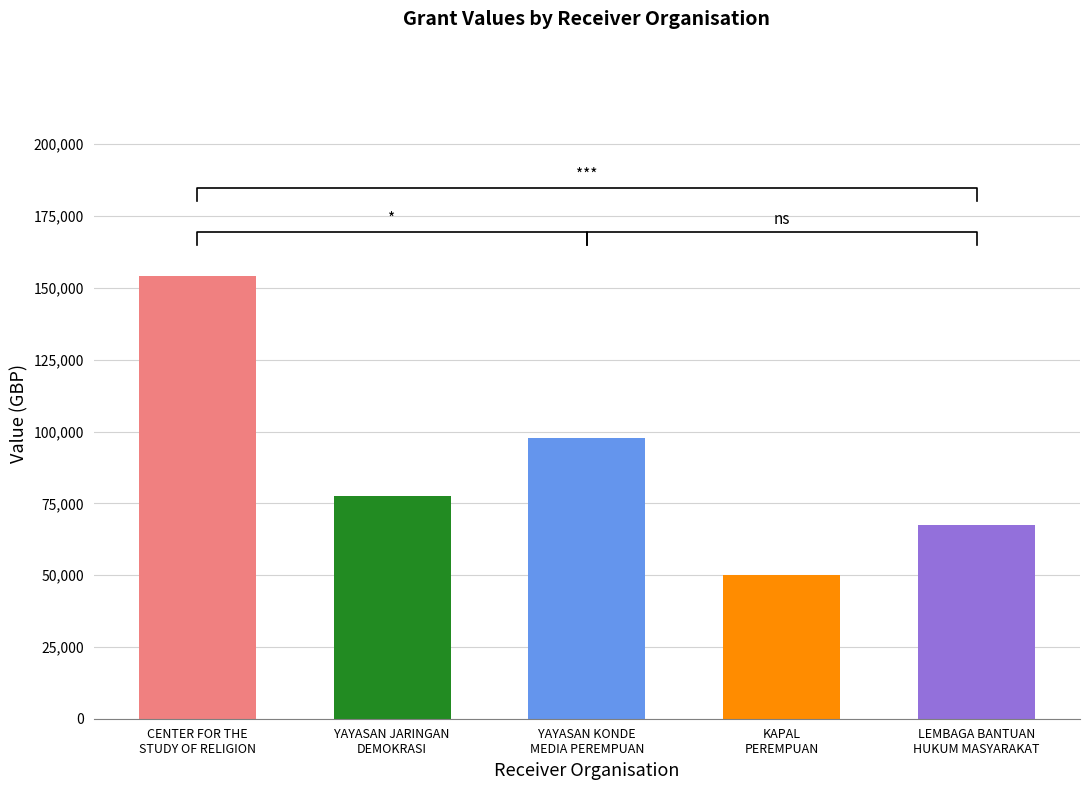

What is the change in value from CENTER FOR THE
STUDY OF RELIGION to YAYASAN JARINGAN
DEMOKRASI?

-76562